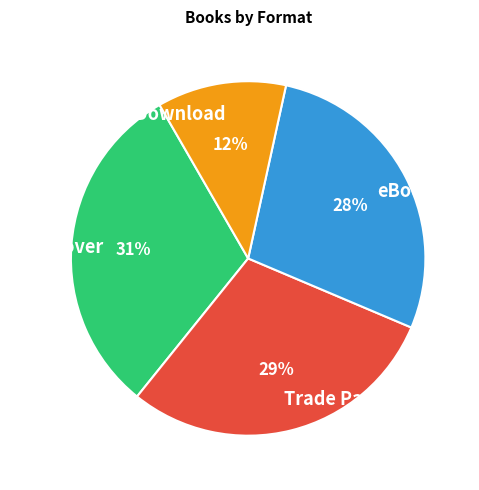

Is it true that Trade Paperback is 29% of the pie?

True